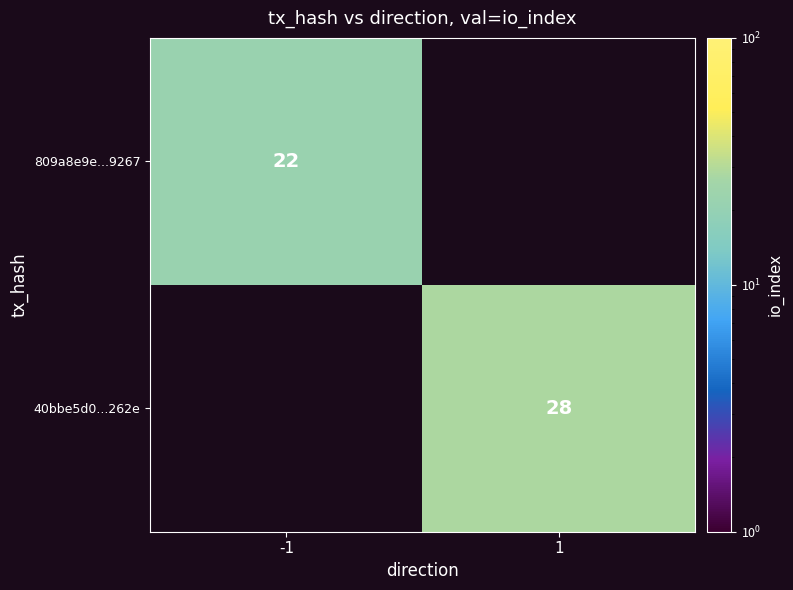

Is the value of 40bbe5d0...262e at 1 greater than the value of 809a8e9e...9267 at -1?

Yes